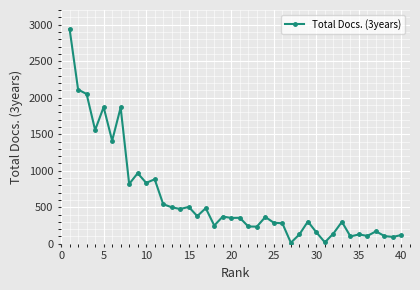

How many distinct data groups are displayed?

1